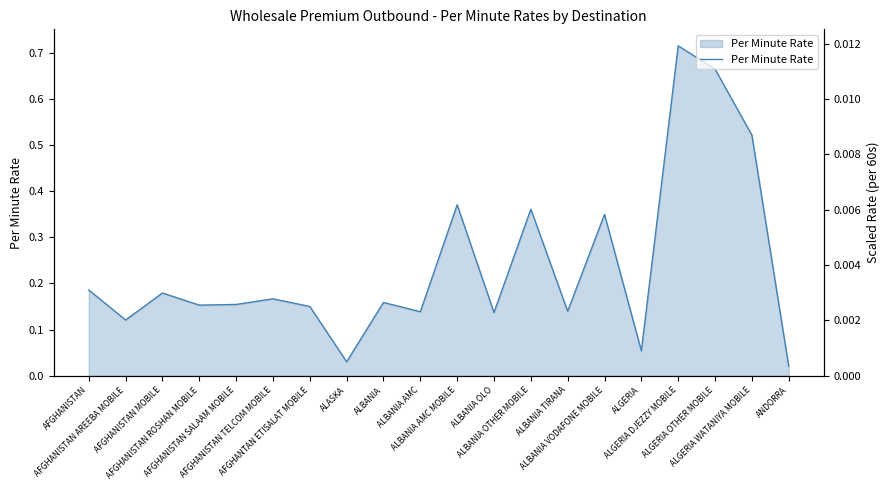

What position from the left is AFGHANISTAN SALAAM MOBILE?

5